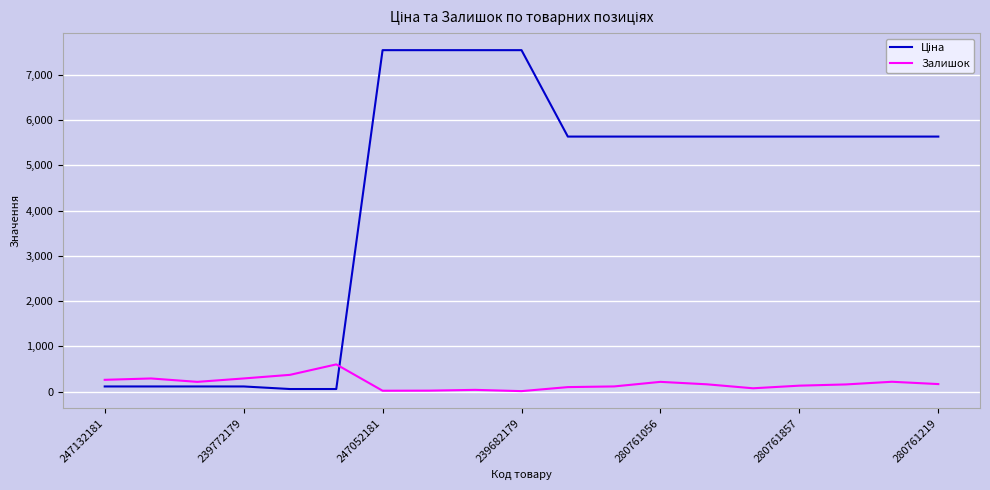

What is the maximum value for Залишок?

601.0